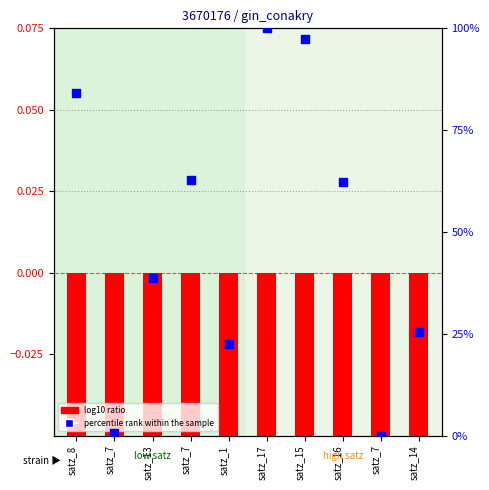

What is the total value across all series at satz_7?

0.5